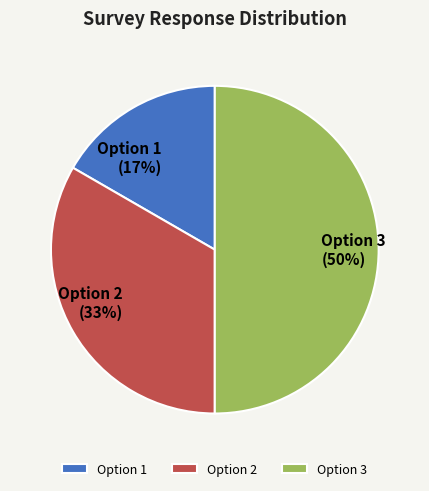

Is it true that Option 1 is 17% of the pie?

True